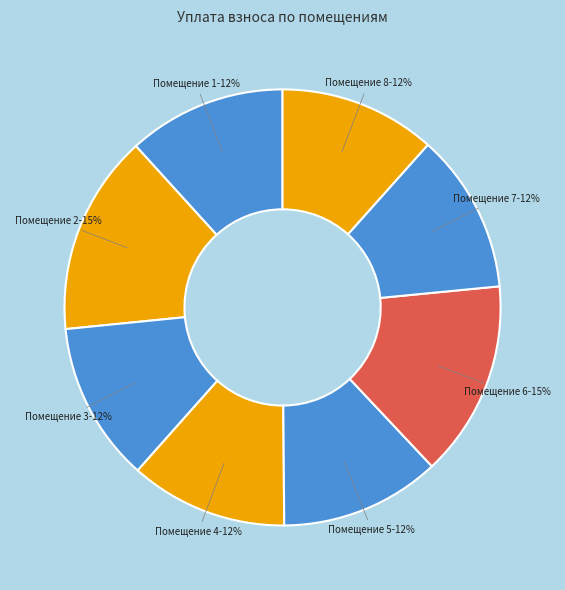

Is it true that Помещение 4-12% is 12% of the pie?

True